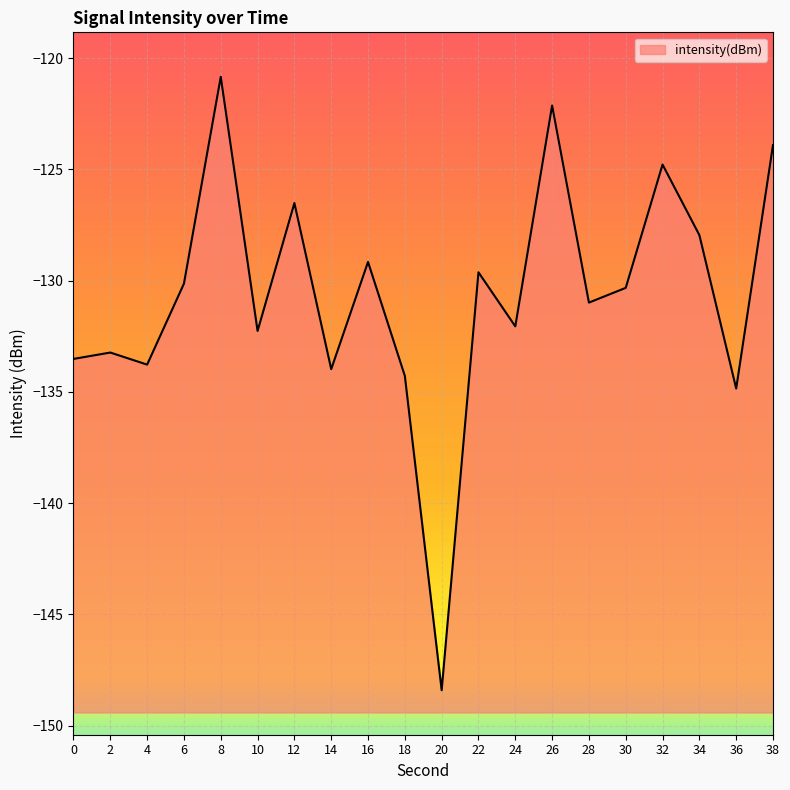

What is the average value?

-130.6